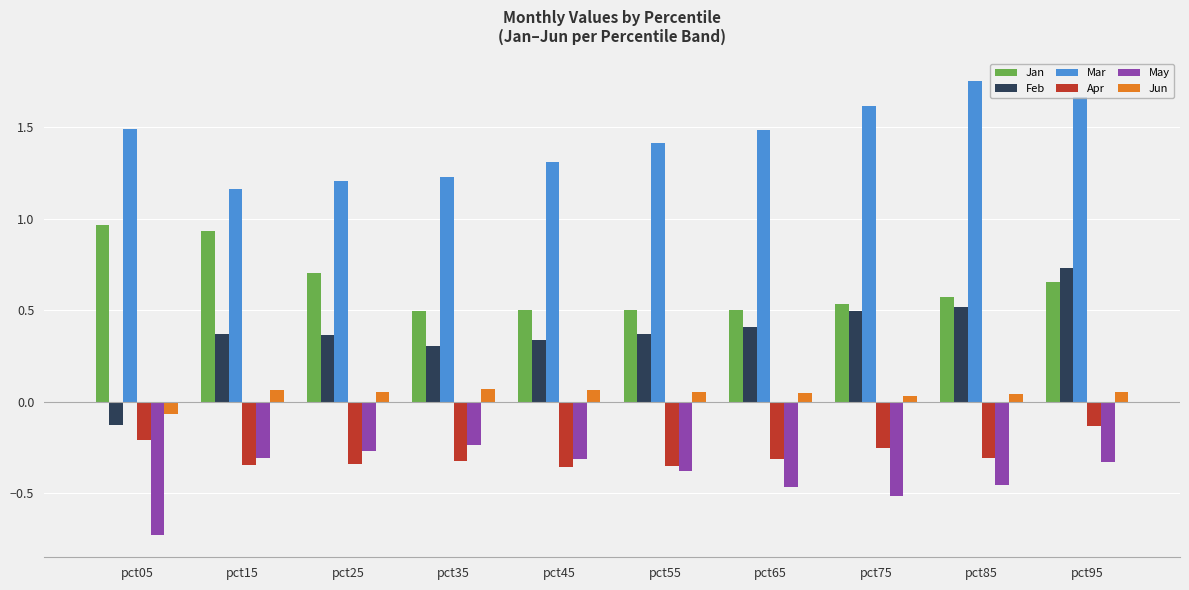

What is the spread (max minus min) of values at pct25?

1.5